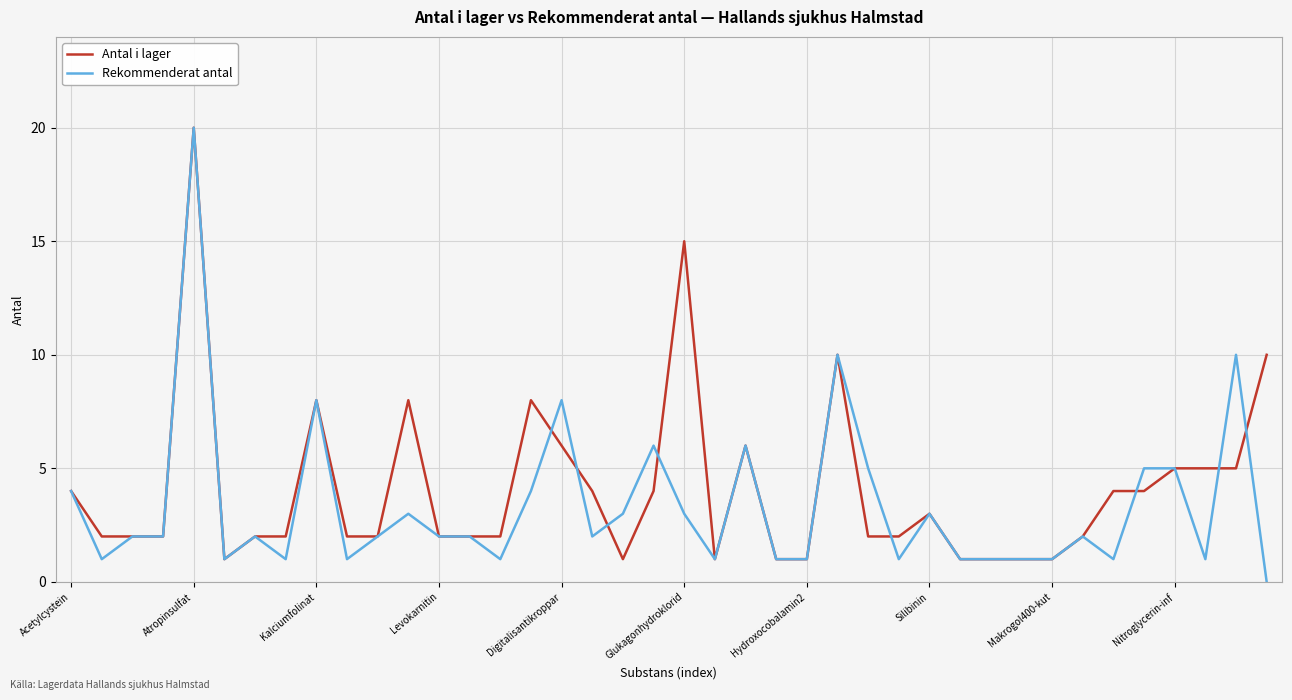

Reading right to left, transcribe all the data shown in this chart.

Antal i lager: 10	5	5	5	4	4	2	1	1	1	1	3	2	2	10	1	1	6	1	15	4	1	4	6	8	2	2	2	8	2	2	8	2	2	1	20	2	2	2	4
Rekommenderat antal: 0	10	1	5	5	1	2	1	1	1	1	3	1	5	10	1	1	6	1	3	6	3	2	8	4	1	2	2	3	2	1	8	1	2	1	20	2	2	1	4